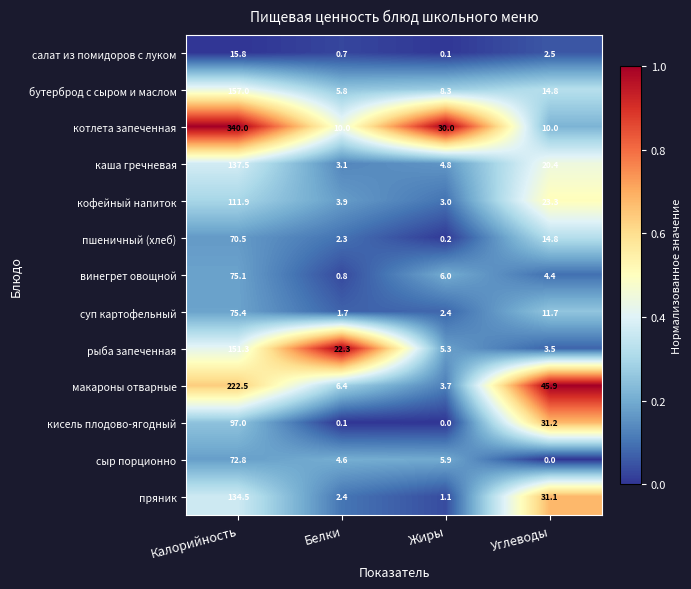

What is the spread (max minus min) of values at Жиры?

30.0